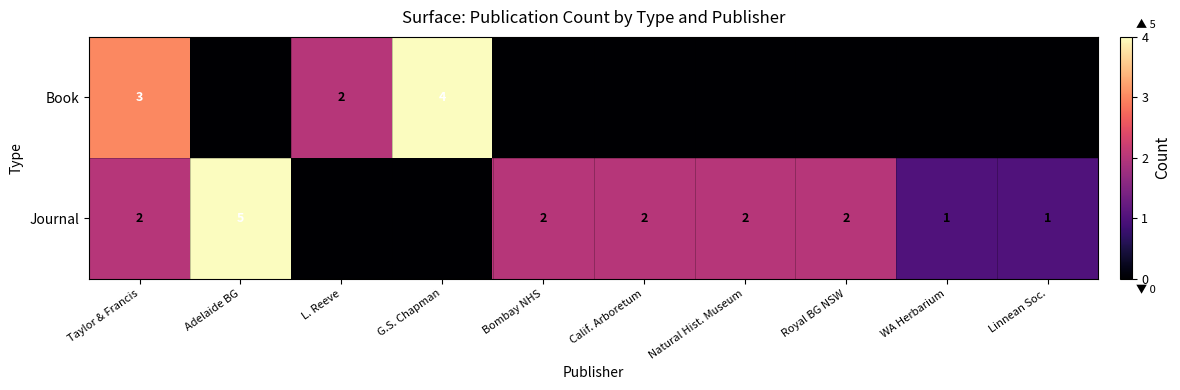

The value of Book at G.S. Chapman is 4. True or false?

True